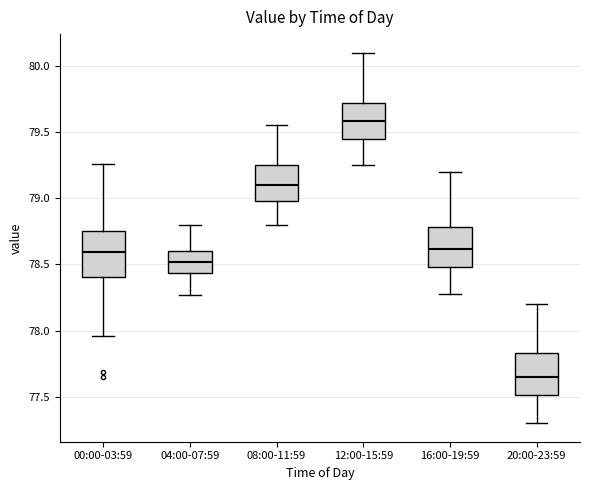

Where does the median line of the box for 20:00-23:59 sit on the y-axis? The values are not printed on the chart, so give them approximately, as read against the axis.

77.65